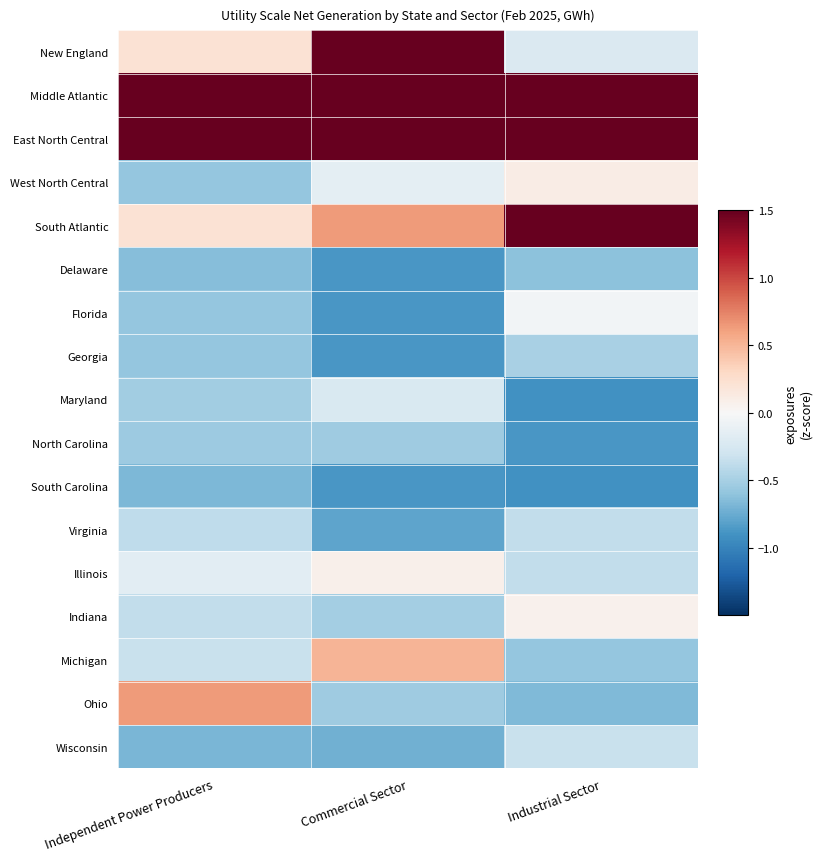

What is the total value across all series at Industrial Sector?

-1.7